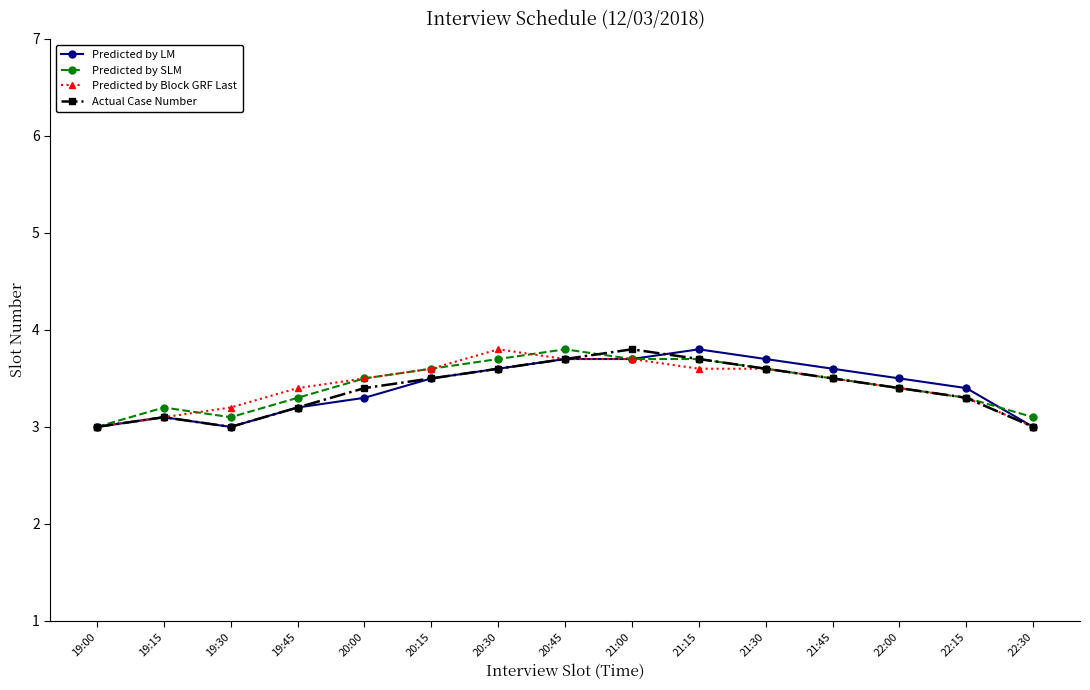

The Predicted by SLM series shows 3.0 at 19:00. True or false?

True